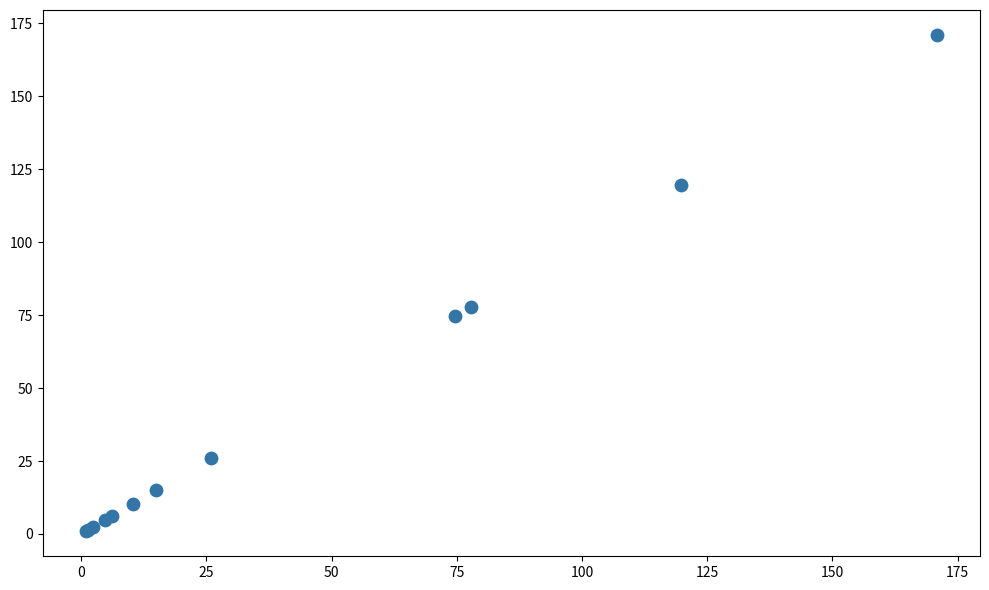

What Y value in the scatter plot is closest to 85?

77.8